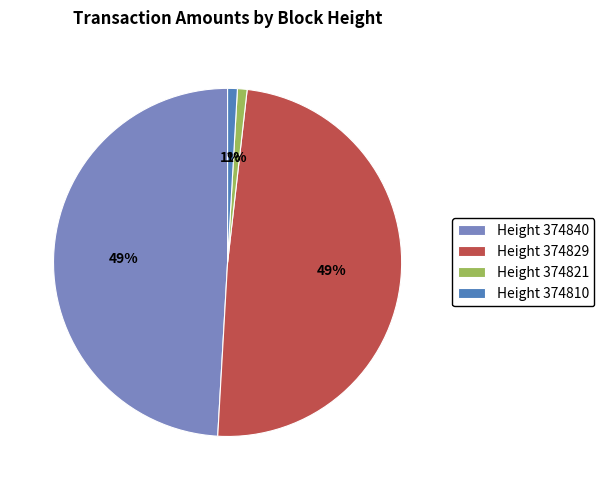

To the nearest percent, what portion does Height 374810 represent?

1%